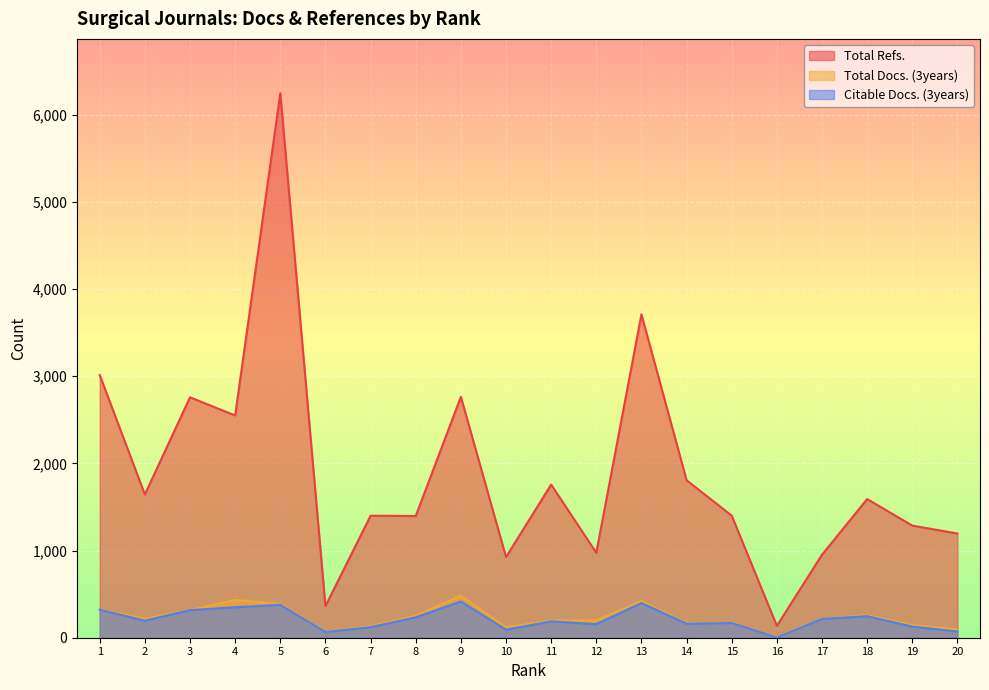

What is the total value across all series at 19?

1559